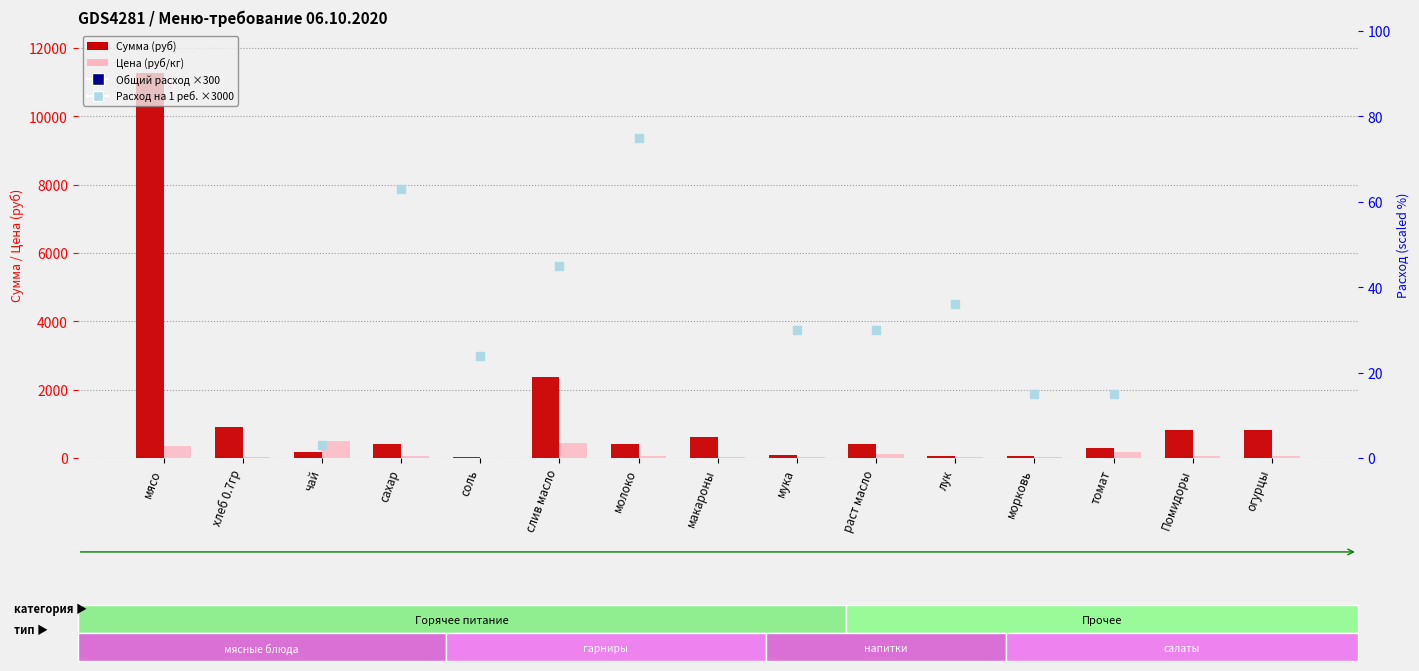

Which series contains the lowest Y value?

Расход на 1 реб. ×3000 (right axis)